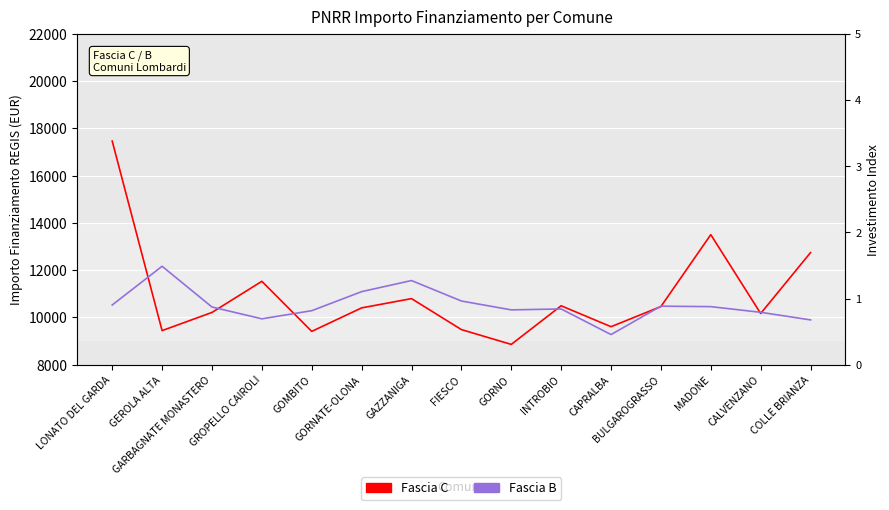

What is the sum of the Fascia B values at BULGAROGRASSO and GROPELLO CAIROLI?

20422.4